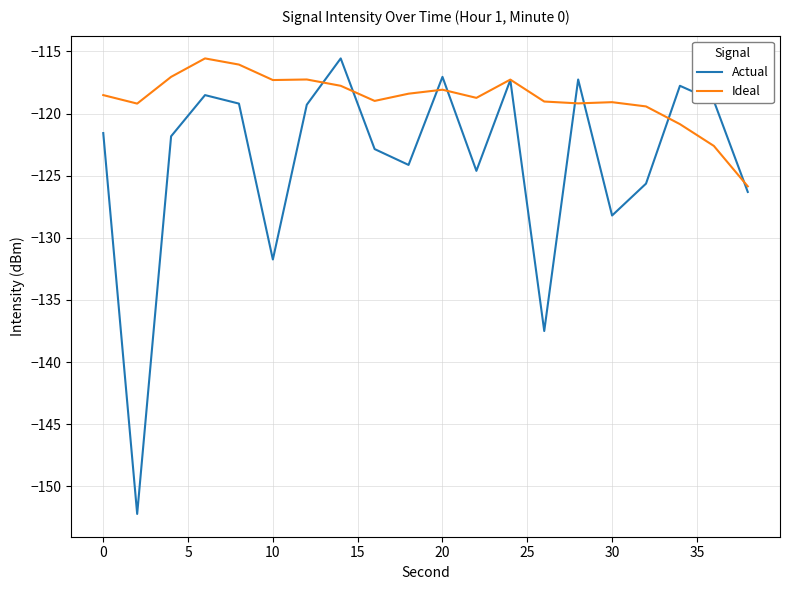

What is the greatest value displayed?

-115.6